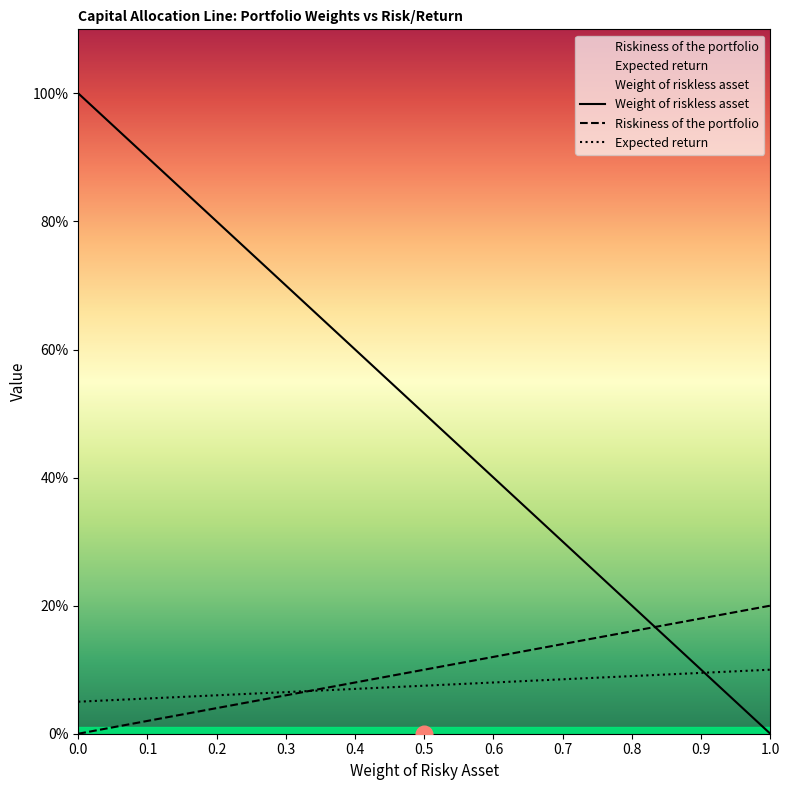

List the labels in order of Riskiness of the portfolio value, smallest first.

0, 0.1, 0.2, 0.3, 0.4, 0.5, 0.6, 0.7, 0.8, 0.9, 1.0